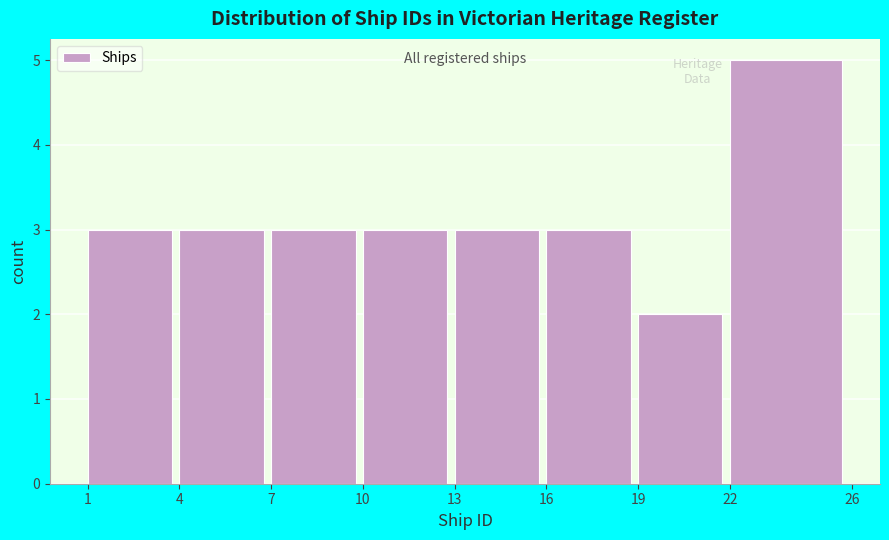

Reading left to right, transcribe this chart: for each bar, give the range it covers on the x-axis and its height. The values are not printed on the chart, so give them approximately, as read against the axis.

1 to 4: 3
4 to 7: 3
7 to 10: 3
10 to 13: 3
13 to 16: 3
16 to 19: 3
19 to 22: 2
22 to 26: 5